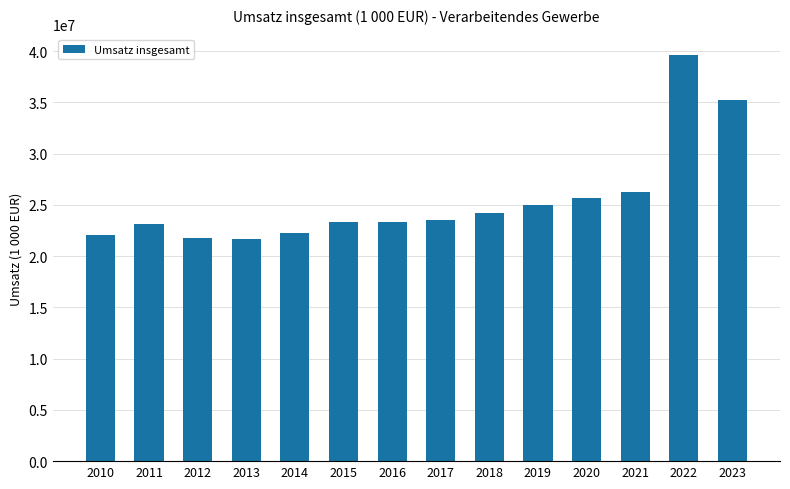

How many data points does each series have?

14